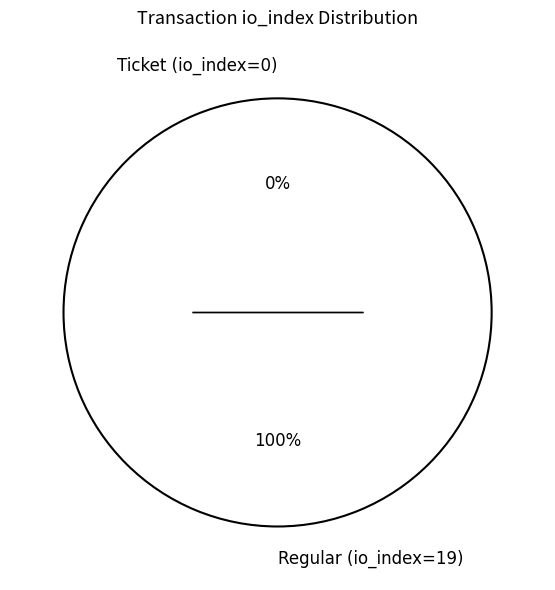

To the nearest percent, what portion does Regular (io_index=19) represent?

100%